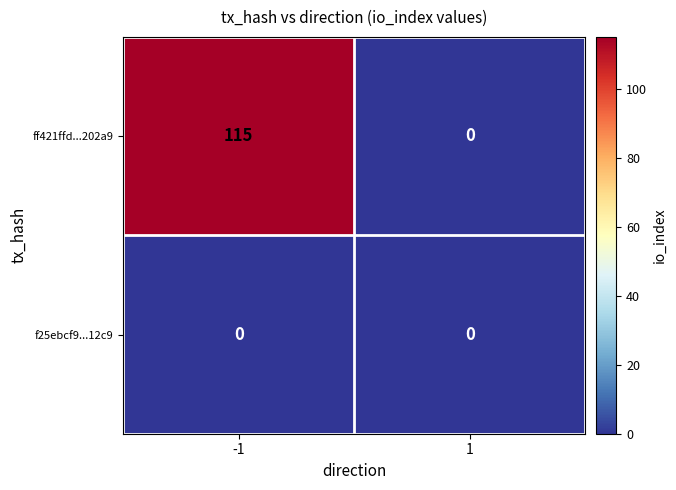

At which category does the chart reach its peak across all series?

-1